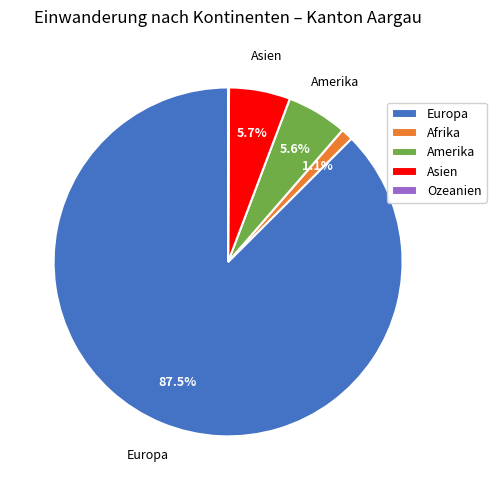

To the nearest percent, what is the difference between the largest and smallest slice percentages?

87%